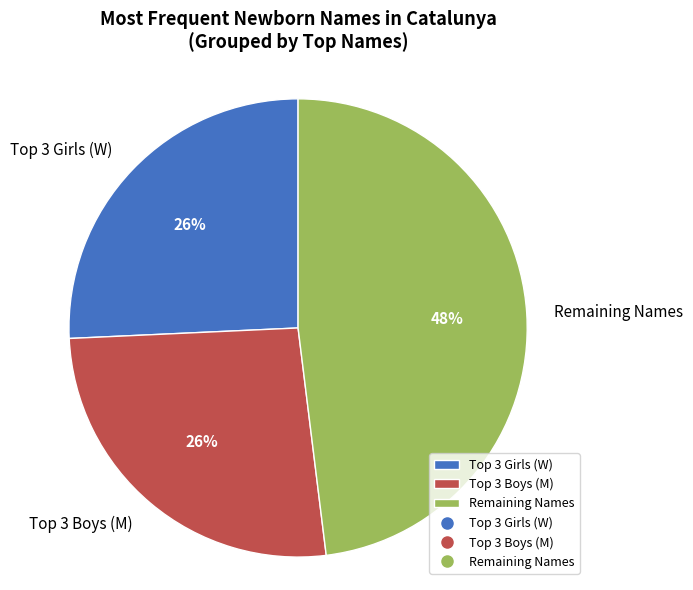

Is it true that Remaining Names is 40% of the pie?

False